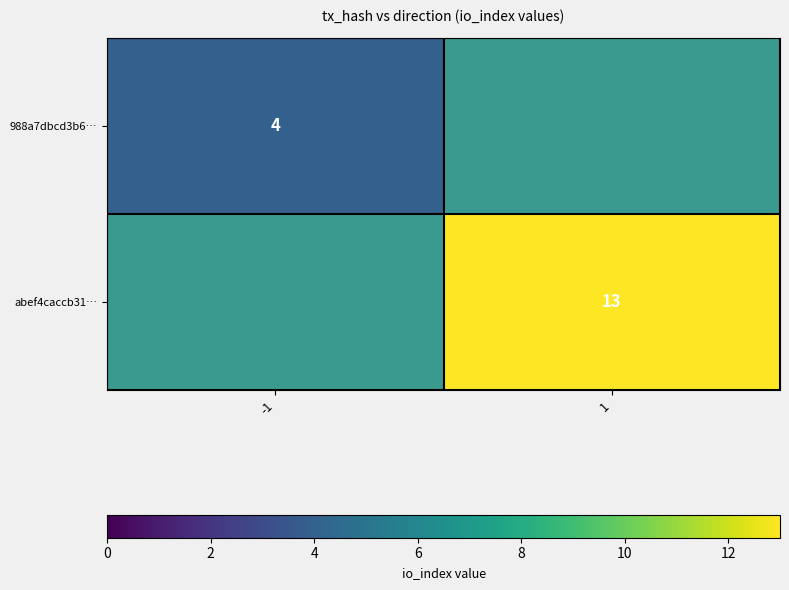

The value of abef4caccb31… at 1 is 18. True or false?

False